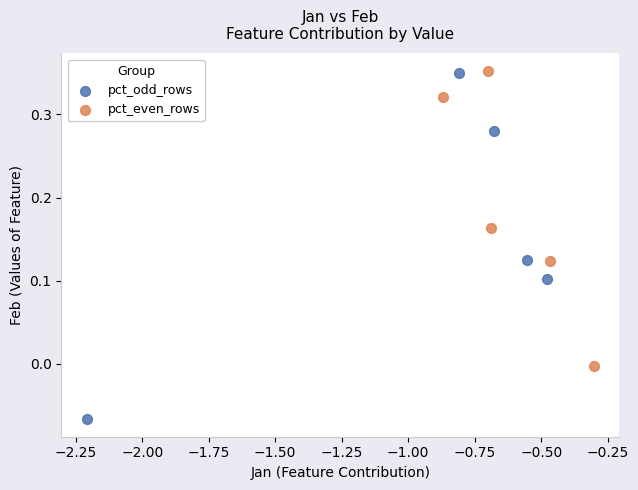

Which series reaches the minimum Y coordinate?

pct_odd_rows